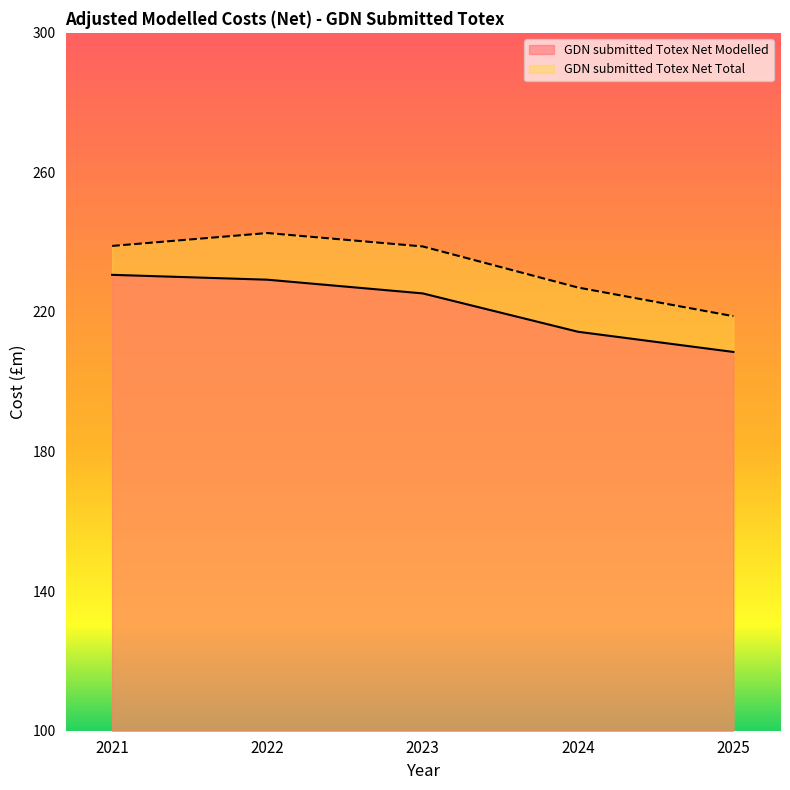

True or false: GDN submitted Totex Net Total and GDN submitted Totex Net Modelled intersect in this chart.

False